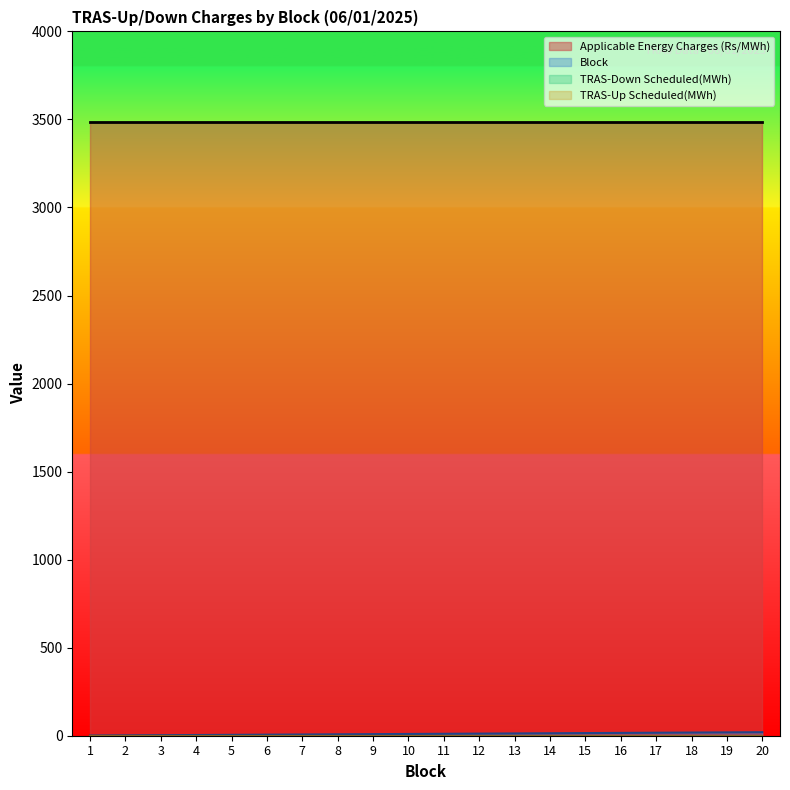

Which category has the lowest value in the Applicable Energy Charges (Rs/MWh) series?

1